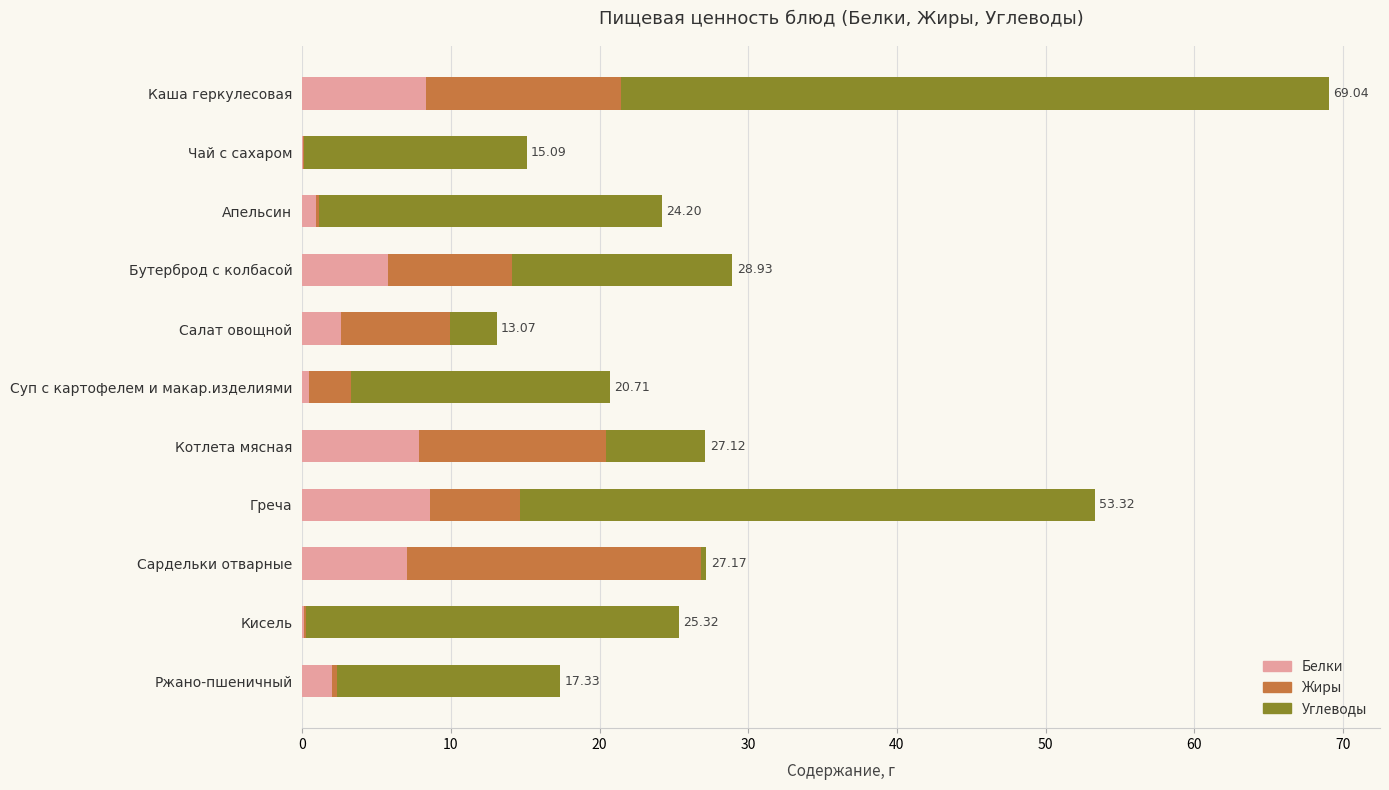

At which category is the sum across all series the highest?

Каша геркулесовая